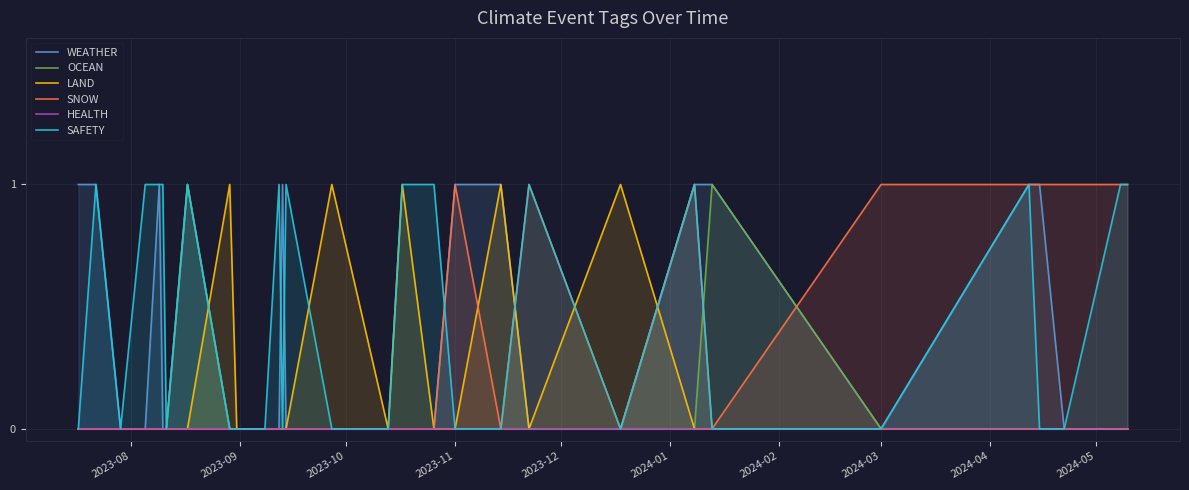

In OCEAN, how many points are higher than both neighbors (excluding endpoints)?

2